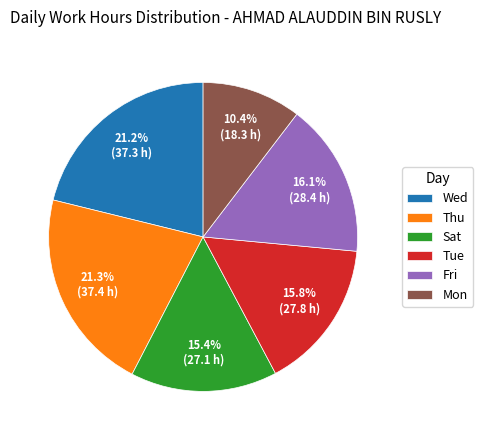

Which category has the smallest portion of the pie?

Mon